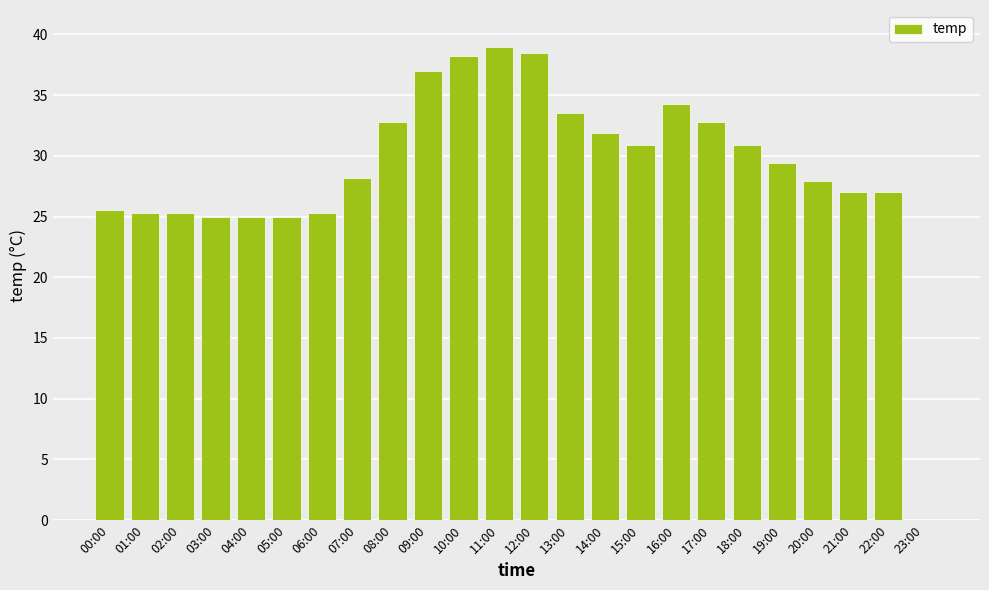

What is the greatest value displayed?

39.0